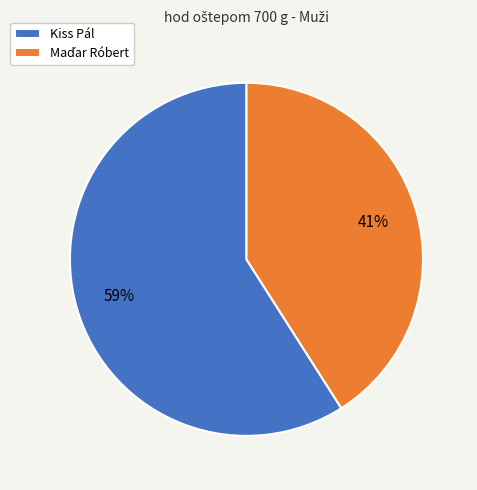

The Kiss Pál slice represents 71% of the pie. True or false?

False